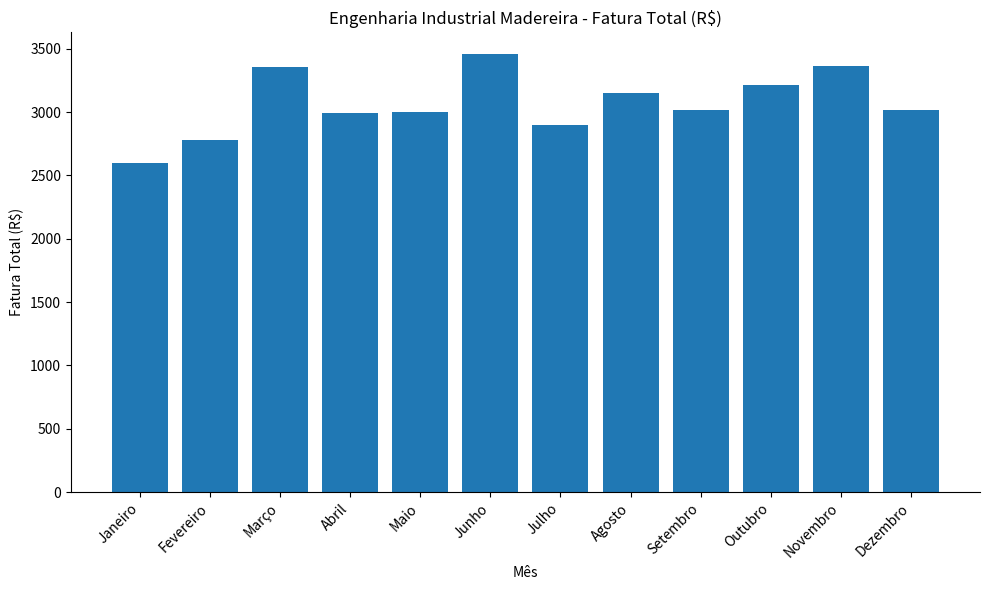

The value at Outubro is 2037.4. True or false?

False